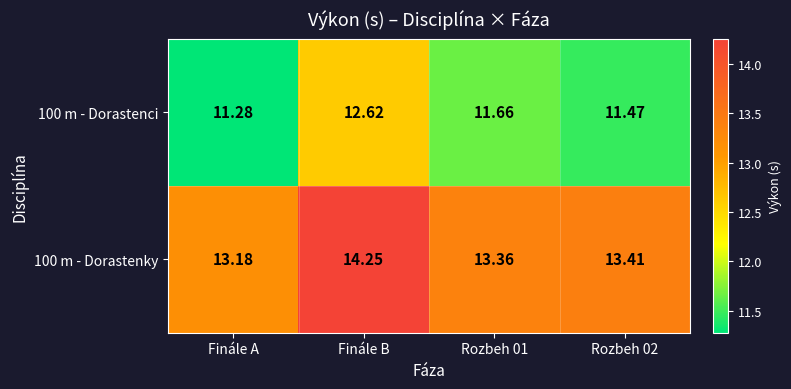

Which category has the lowest value across all series?

Finále A